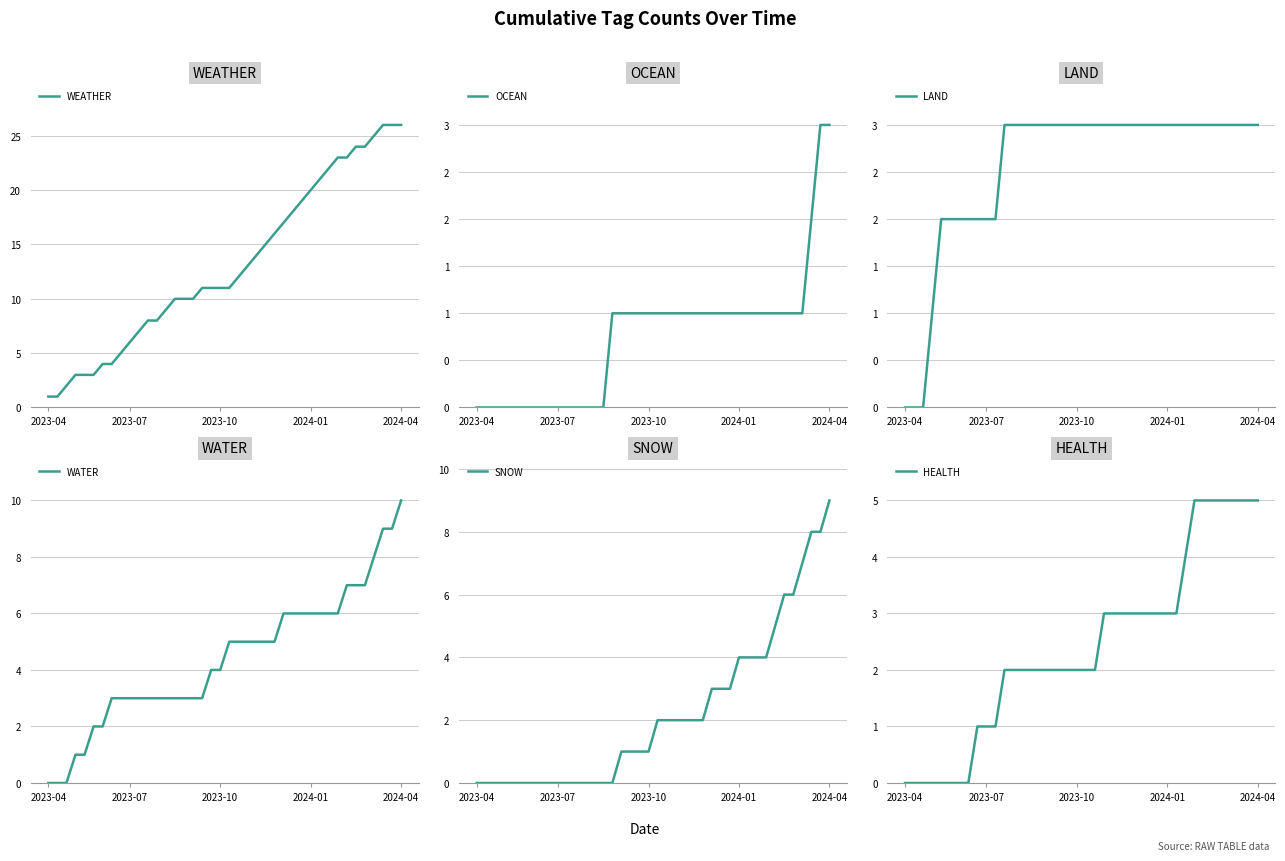

Rank the series by their maximum value, from highest to lowest.

WEATHER, WATER, SNOW, HEALTH, OCEAN, LAND